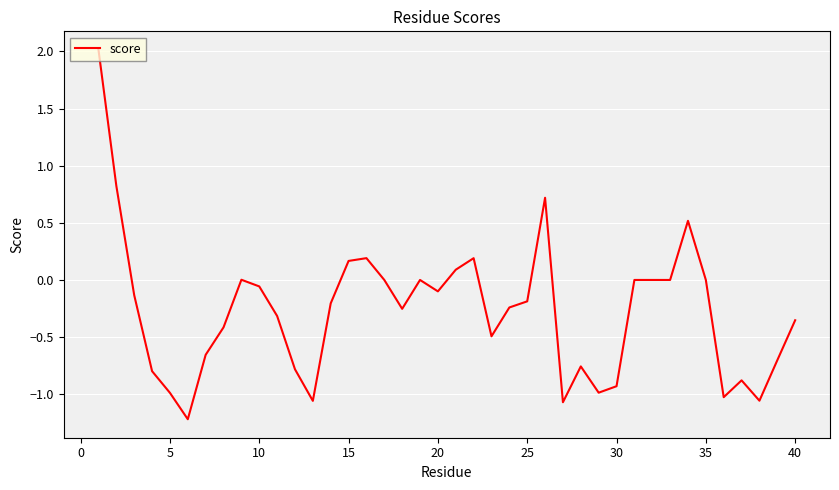

What is the difference between the maximum and minimum values?

3.2